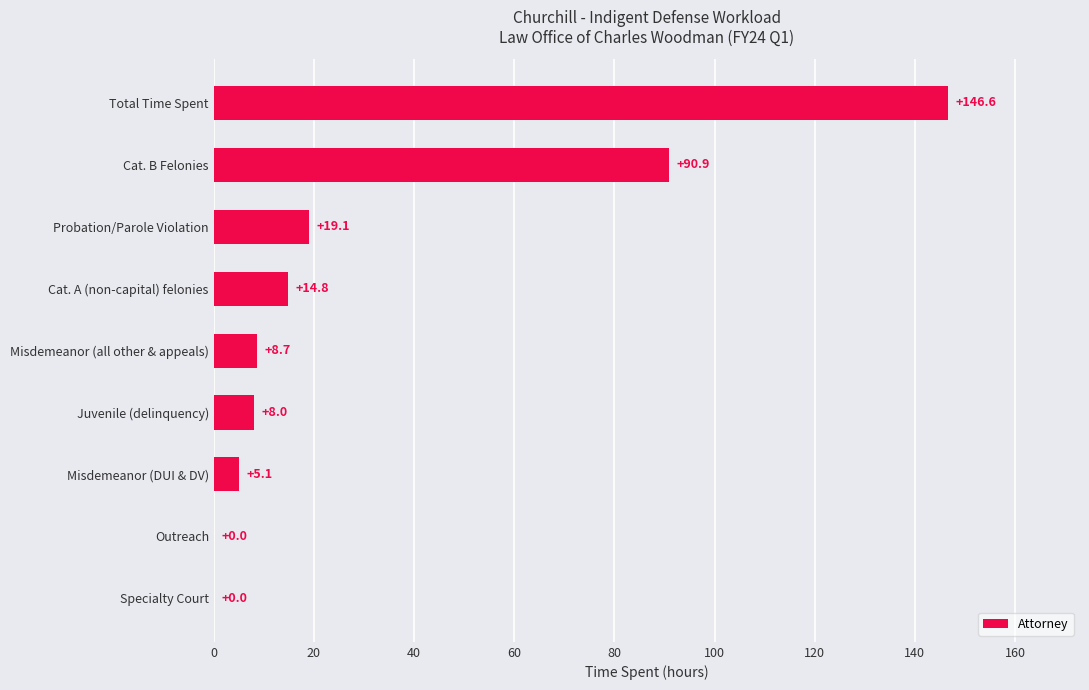

Reading top to bottom, transcribe all the data shown in this chart.

Total Time Spent=146.6	Cat. B Felonies=90.9	Probation/Parole Violation=19.1	Cat. A (non-capital) felonies=14.8	Misdemeanor (all other & appeals)=8.7	Juvenile (delinquency)=8.0	Misdemeanor (DUI & DV)=5.1	Outreach=0.0	Specialty Court=0.0